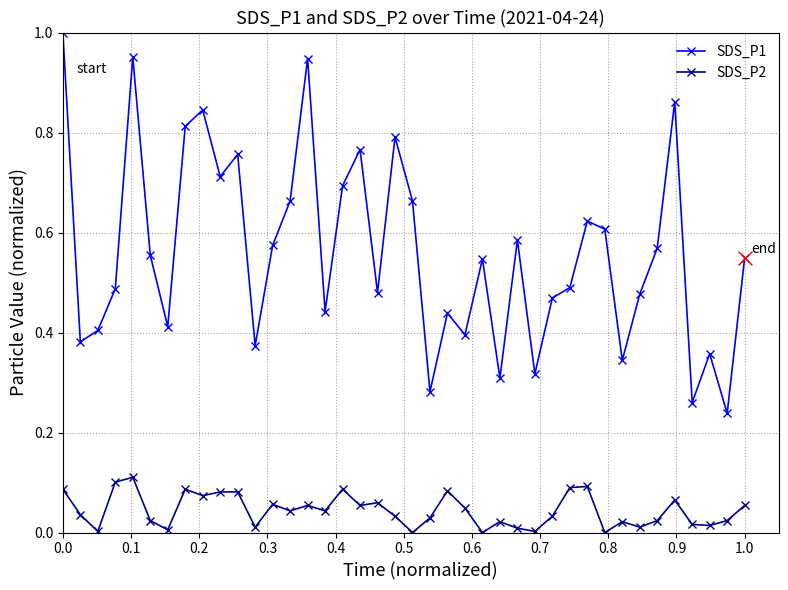

Which series has the largest total across all categories?

SDS_P1